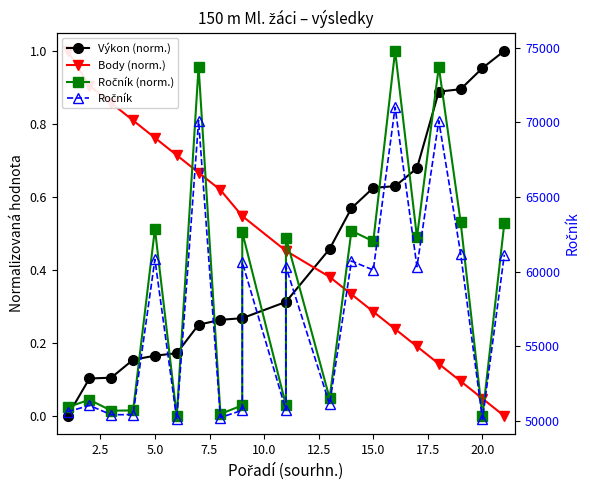

The value of Ročník (norm.) at 12.5 is 0.0. True or false?

True